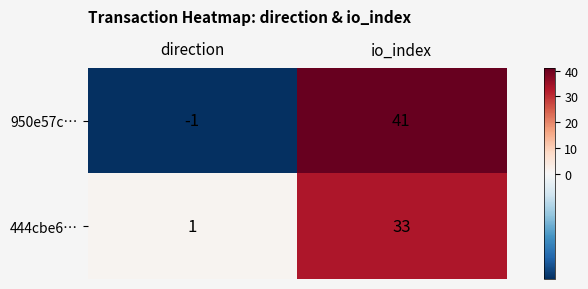

At which category is the sum across all series the highest?

io_index